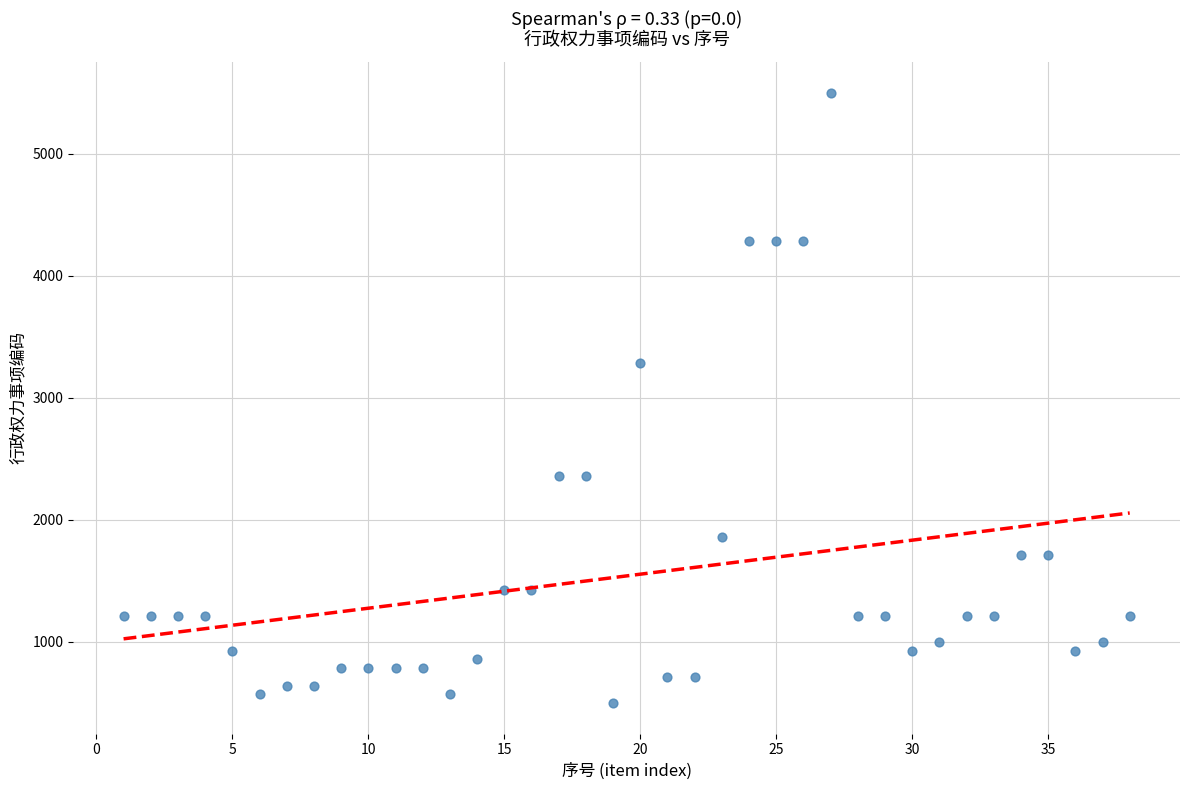

What is the range of X values (max minus min)?

37.0